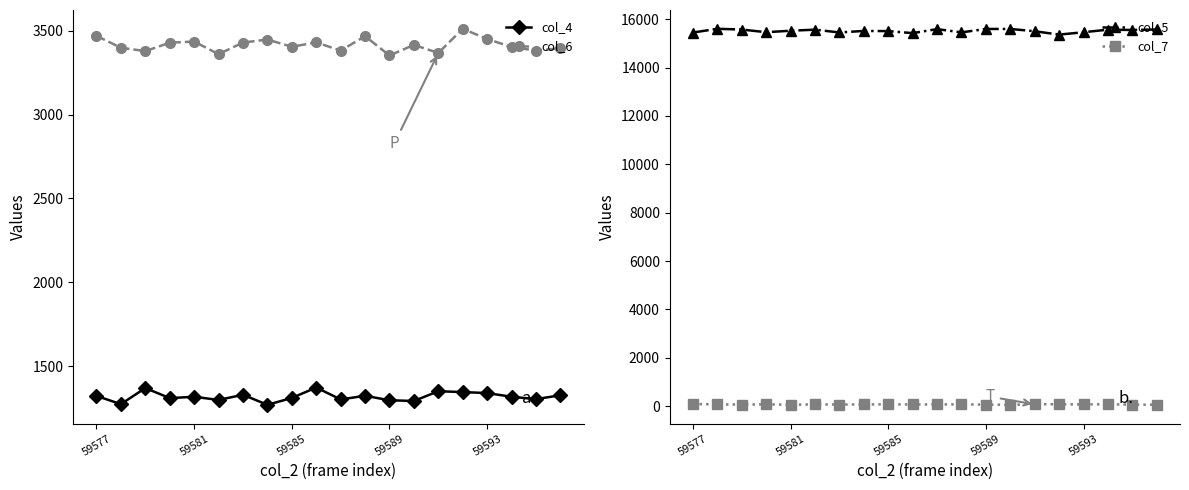

What is the sum of the col_5 values at 7 and 5?

31085